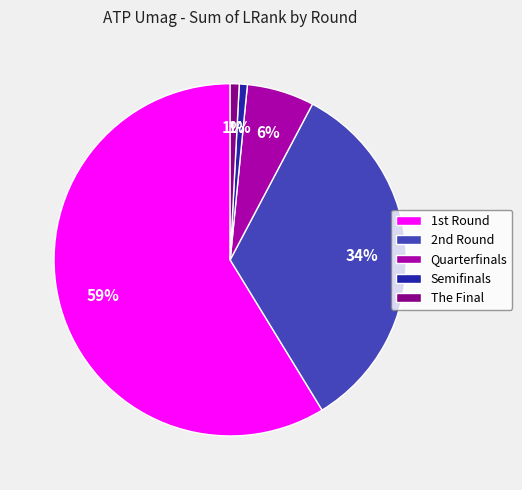

Does any single category account for the majority?

Yes